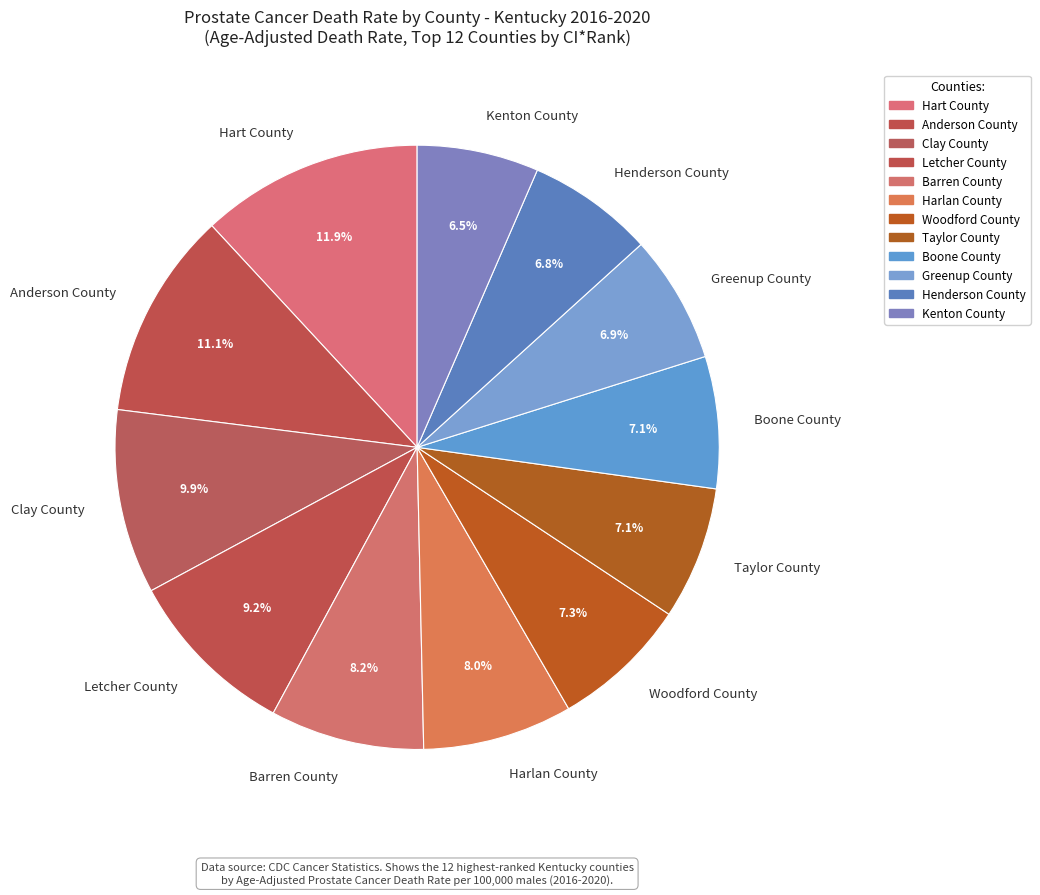

Combined, what portion of the pie is Boone County and Barren County?

15.3%